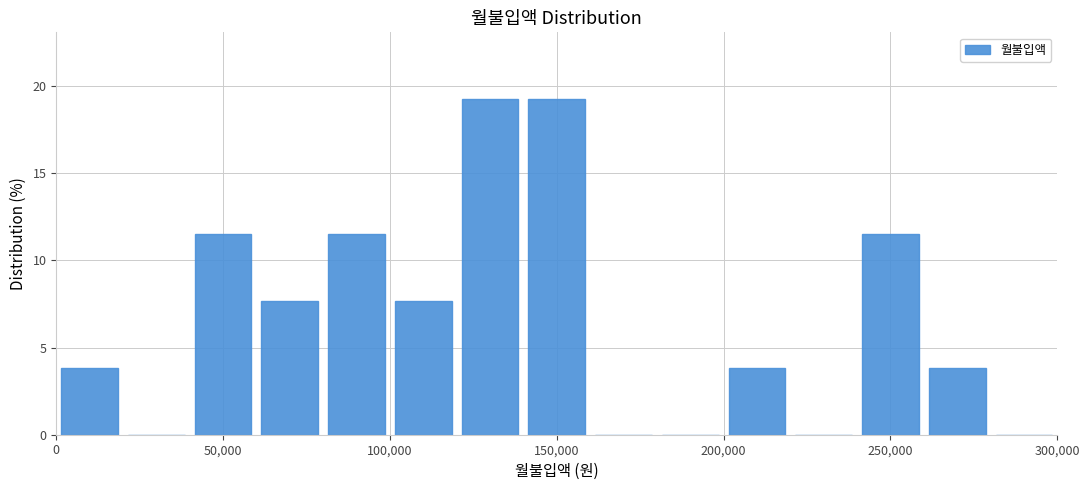

What is the height of the bar covering 80000 to 100000 on the x-axis? The values are not printed on the chart, so give them approximately, as read against the axis.

11.5